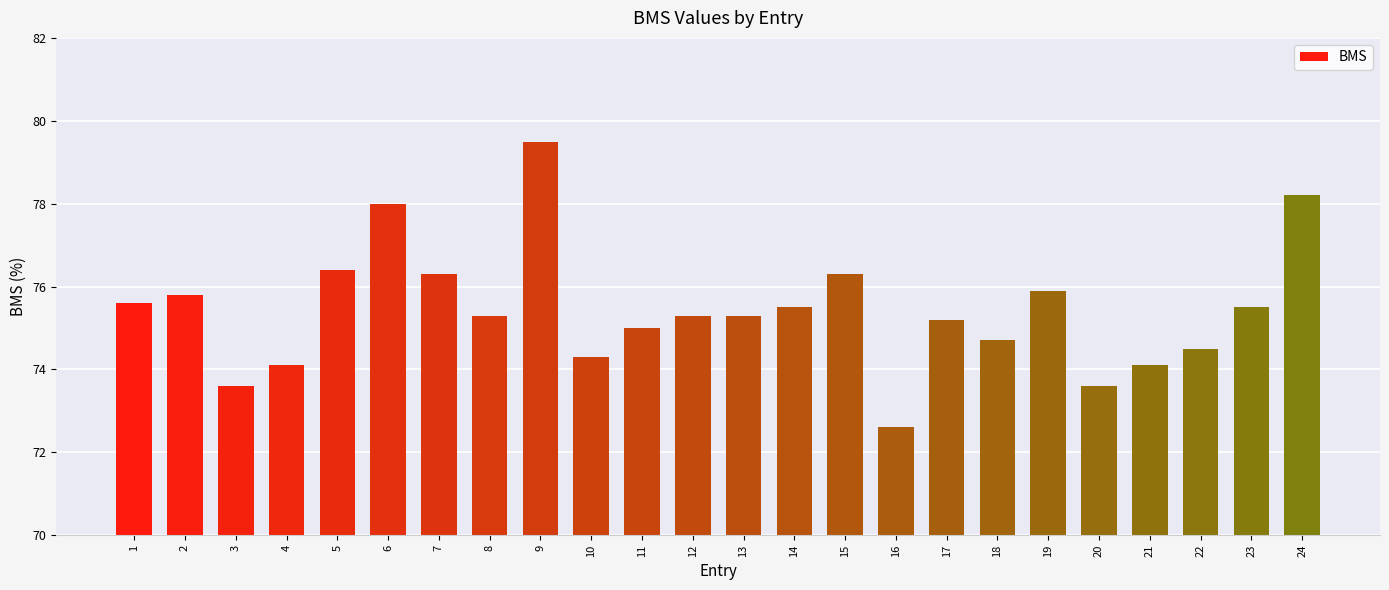

What is the maximum value shown in the chart?

79.5